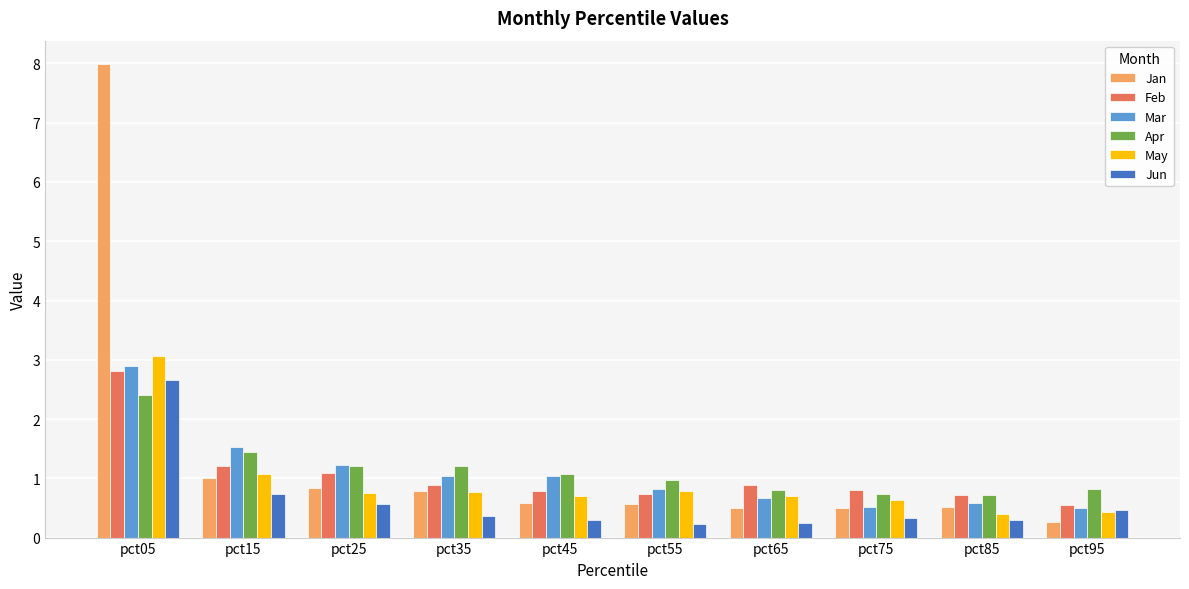

The Apr series shows 2.2 at pct35. True or false?

False